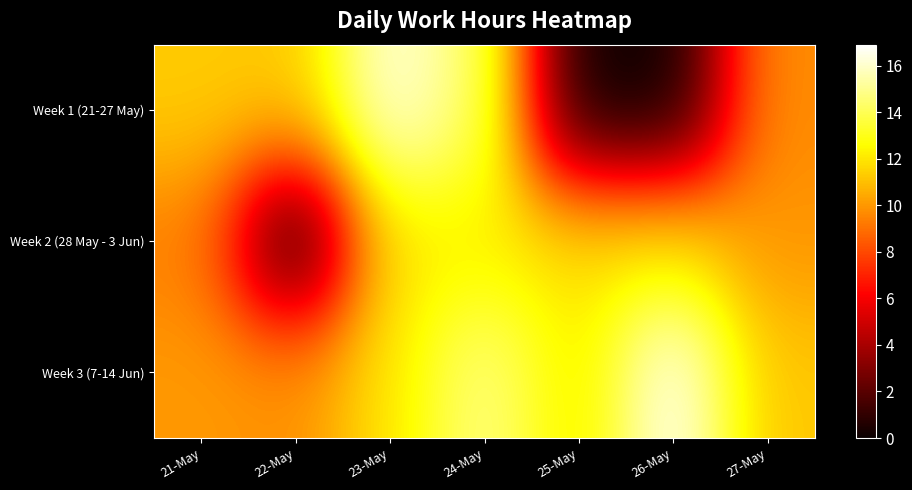

Reading left to right, what are all the values shown in this chart?

Week 1 (21-27 May): 21-May=11.3	22-May=11.2	23-May=16.3	24-May=14.3	25-May=0.0	26-May=0.0	27-May=9.8
Week 2 (28 May - 3 Jun): 21-May=9.4	22-May=0.0	23-May=12.0	24-May=12.1	25-May=11.9	26-May=11.9	27-May=9.9
Week 3 (7-14 Jun): 21-May=10.1	22-May=9.9	23-May=12.0	24-May=14.9	25-May=11.9	26-May=16.9	27-May=11.2